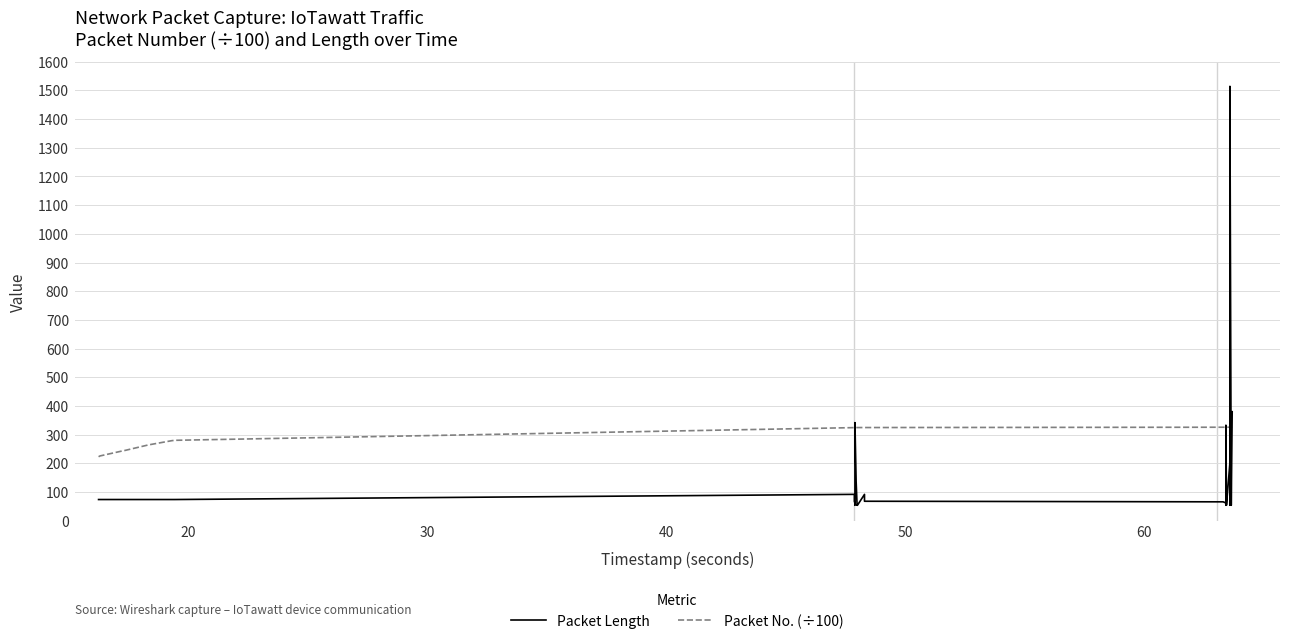

What is the value of the Packet No. (÷100) point at the 15th from the left?

324.8